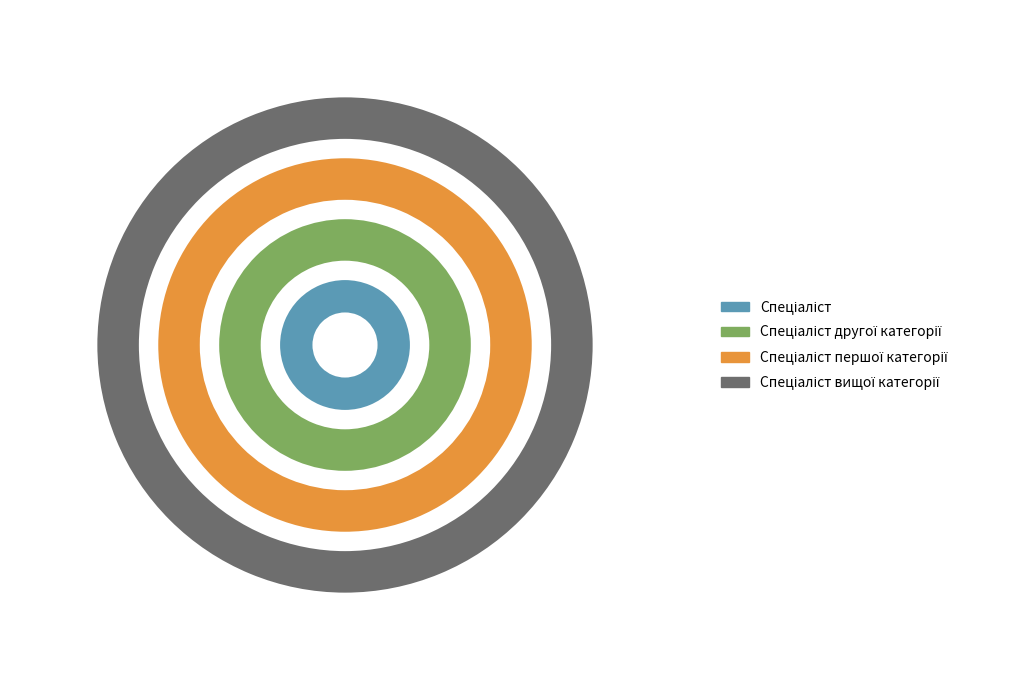

What is the smallest slice in the pie chart?

Спеціаліст